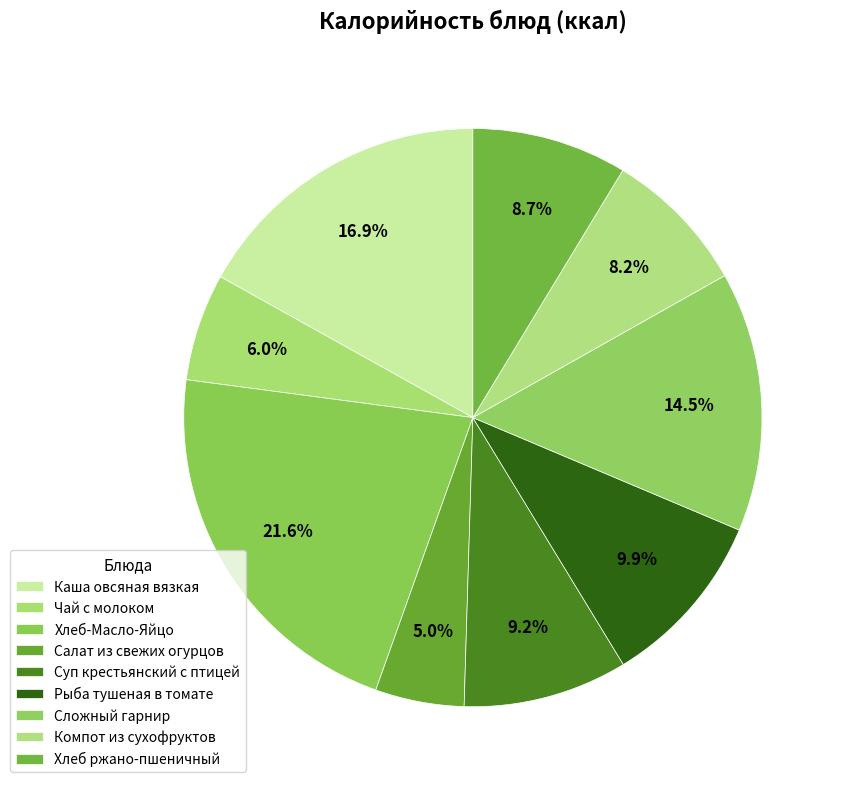

How many slices are in this pie chart?

9